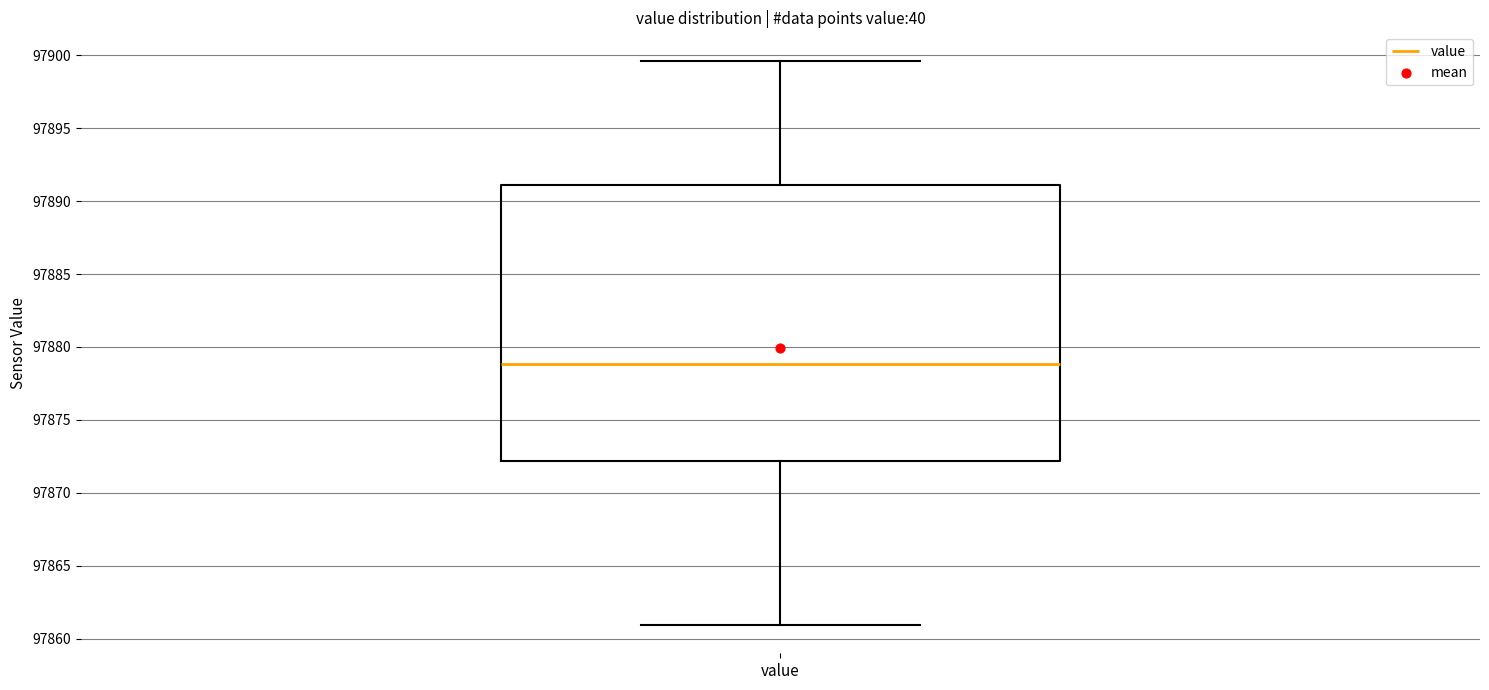

Read this box plot against the y-axis: the position of the median line, the range covered by the box, and the ends of both whiskers. The values are not printed on the chart, so give them approximately, as read against the axis.

median 97879.0, box 97872.0 to 97891.0, whiskers 97861.0 to 97899.5